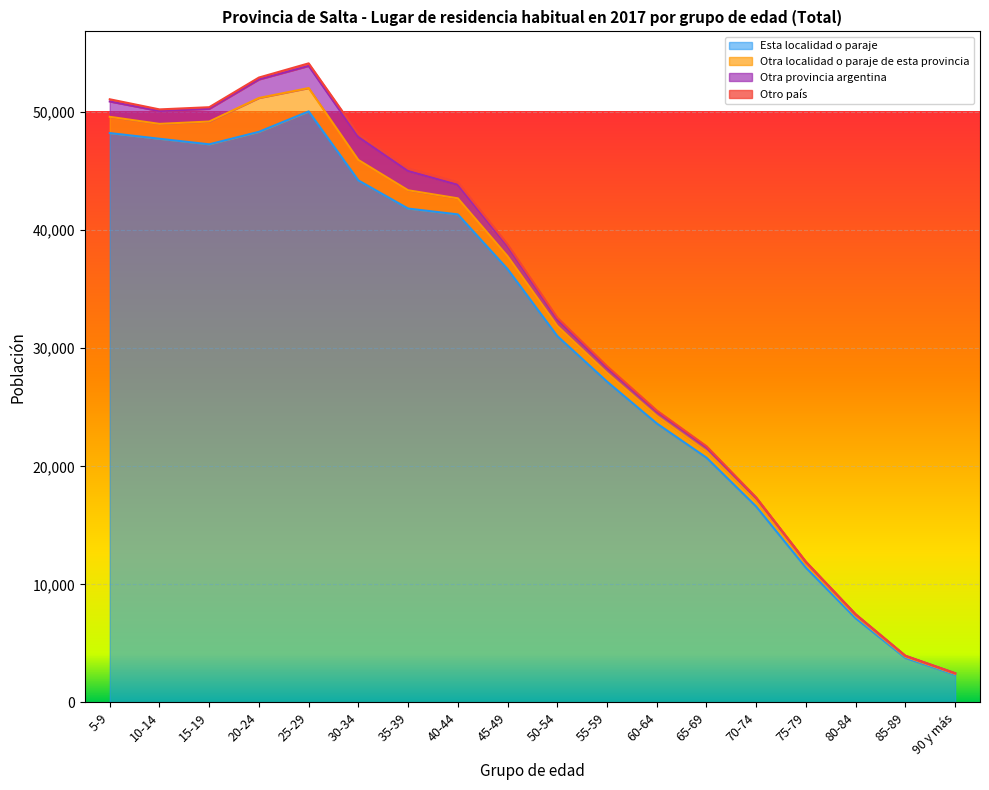

Does the chart display data point markers on the line(s)?

No